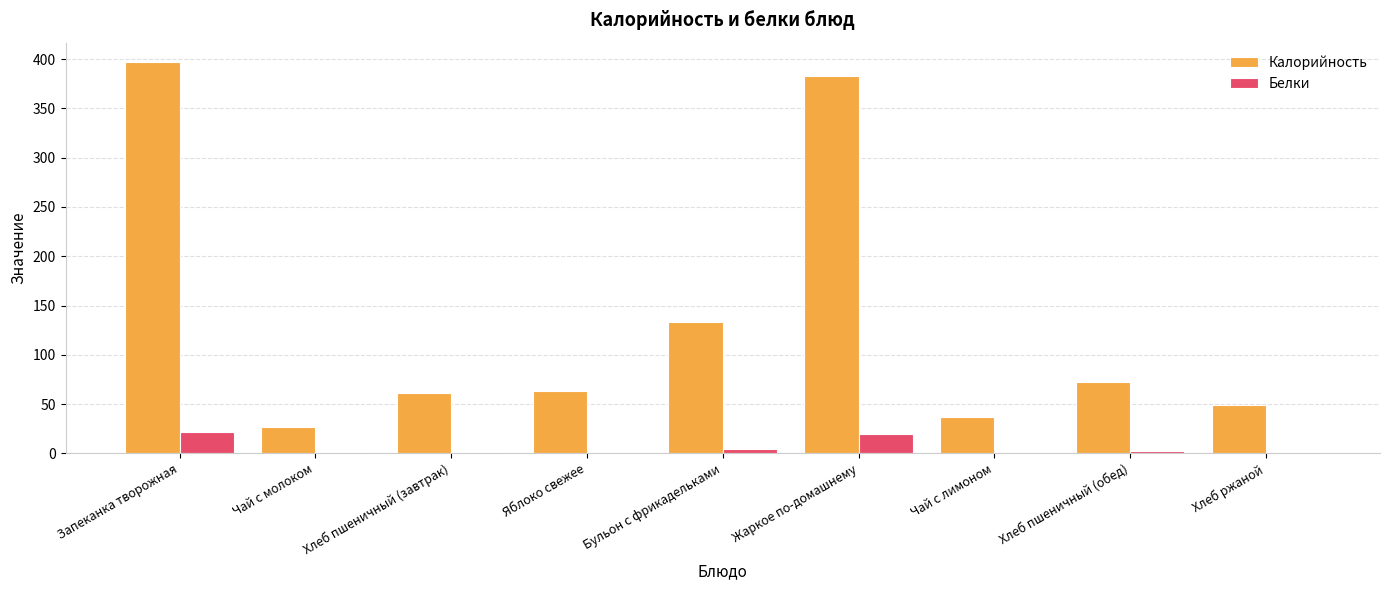

What is the highest value of the Белки series?

22.1